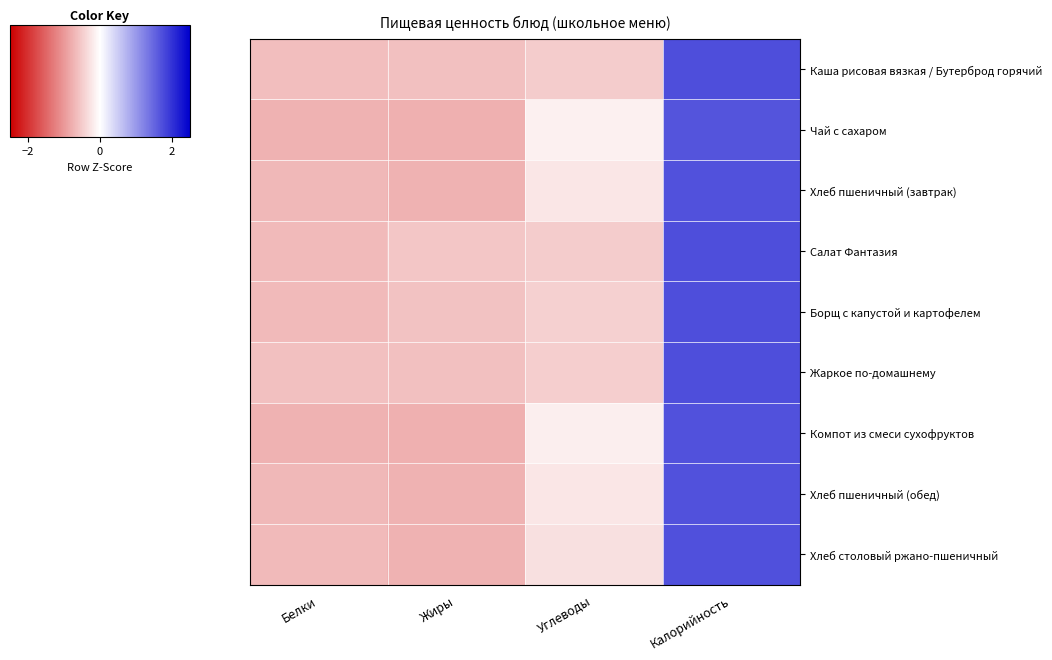

Reading left to right, list all the values displayed in this chart.

Каша рисовая вязкая / Бутерброд горячий: Белки=-0.6	Жиры=-0.6	Углеводы=-0.5	Калорийность=1.7
Чай с сахаром: Белки=-0.8	Жиры=-0.8	Углеводы=-0.2	Калорийность=1.7
Хлеб пшеничный (завтрак): Белки=-0.7	Жиры=-0.8	Углеводы=-0.3	Калорийность=1.7
Салат Фантазия: Белки=-0.7	Жиры=-0.5	Углеводы=-0.5	Калорийность=1.7
Борщ с капустой и картофелем: Белки=-0.7	Жиры=-0.6	Углеводы=-0.5	Калорийность=1.7
Жаркое по-домашнему: Белки=-0.6	Жиры=-0.6	Углеводы=-0.5	Калорийность=1.7
Компот из смеси сухофруктов: Белки=-0.8	Жиры=-0.8	Углеводы=-0.2	Калорийность=1.7
Хлеб пшеничный (обед): Белки=-0.7	Жиры=-0.8	Углеводы=-0.3	Калорийность=1.7
Хлеб столовый ржано-пшеничный: Белки=-0.7	Жиры=-0.7	Углеводы=-0.3	Калорийность=1.7